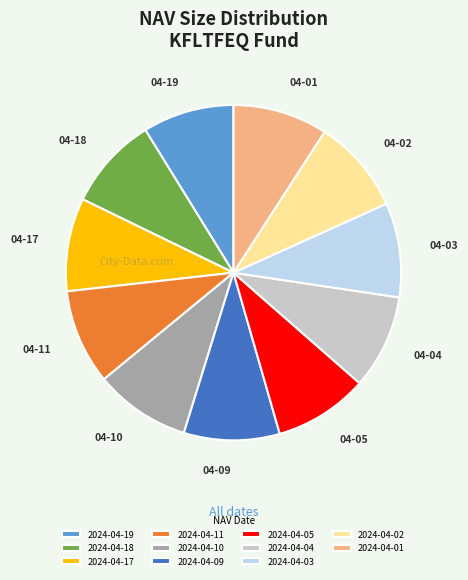

Count the number of slices in the pie.

11